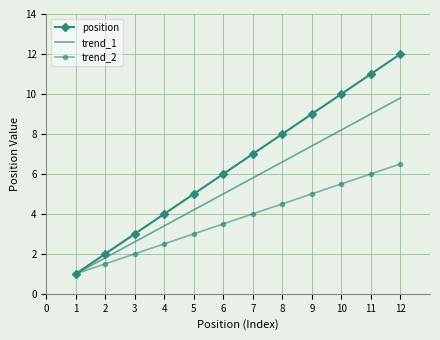

What is the difference between the trend_2 values at 4 and 6?

1.0